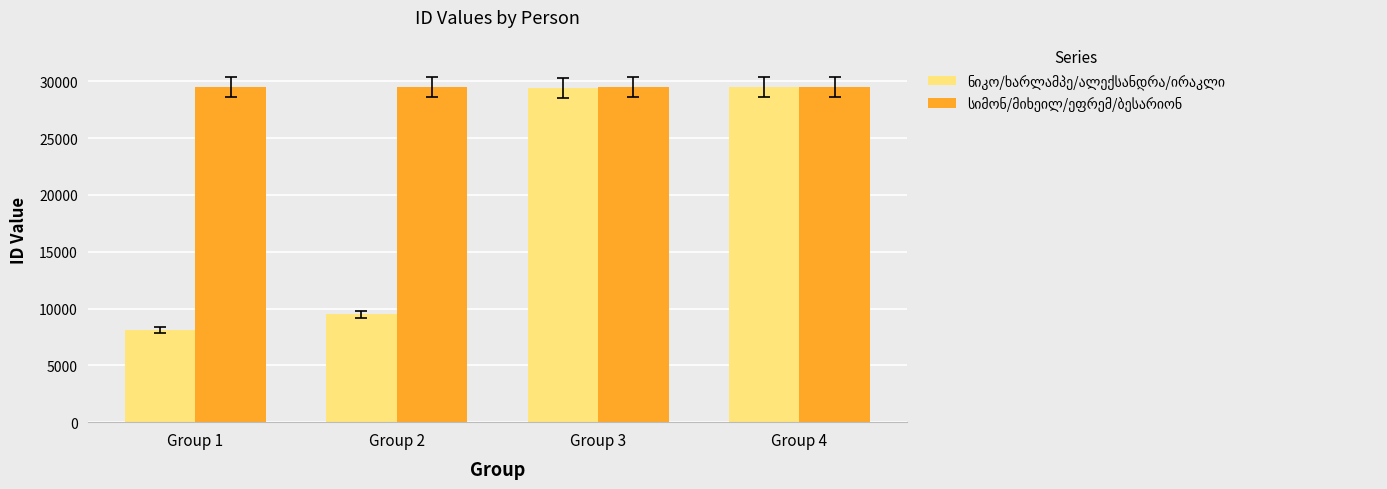

Which label corresponds to the smallest value in the chart?

Group 1